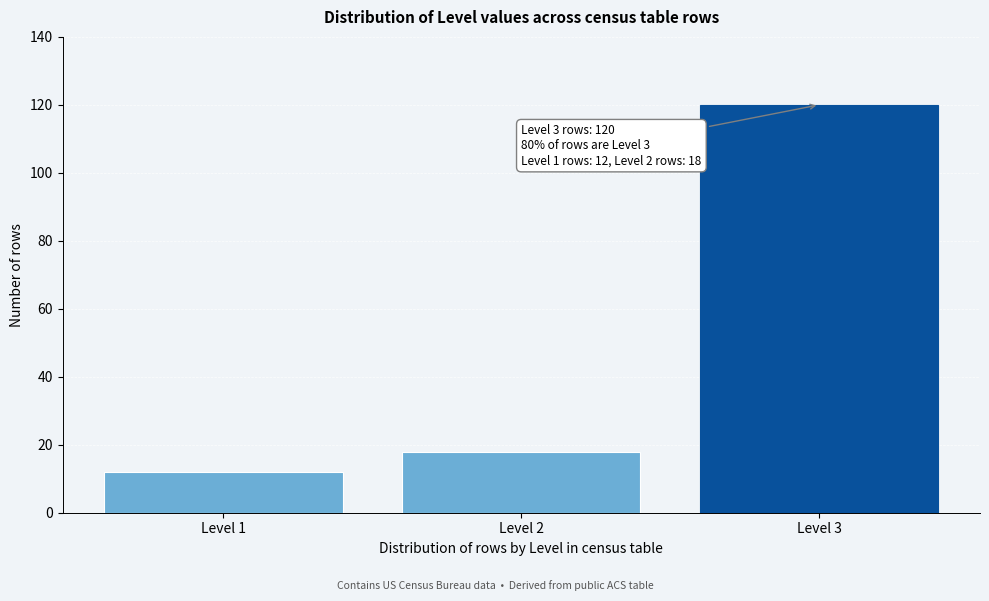

Reading left to right, what are all the values shown in this chart?

12	18	120